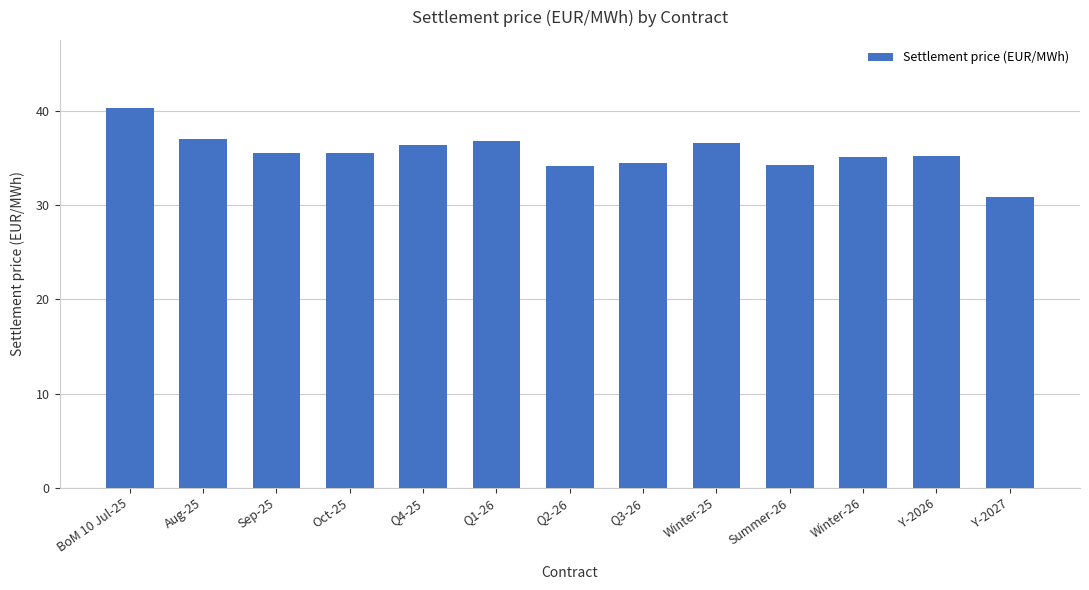

What is the difference between the second highest and minimum values?

6.2